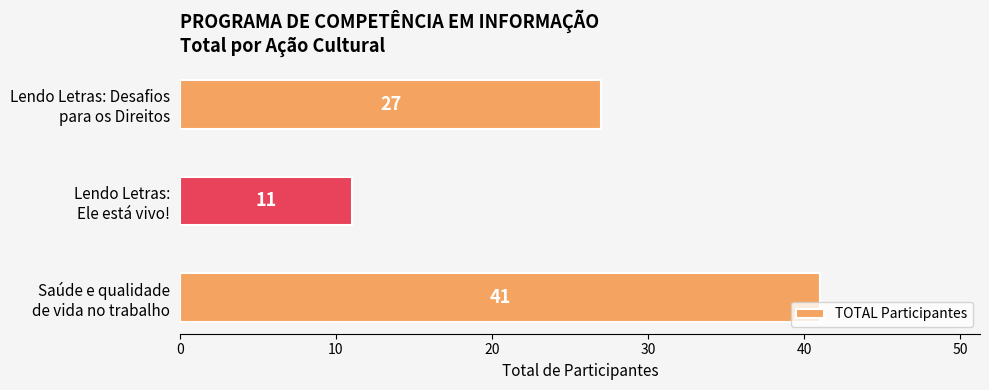

List the labels in order of value, largest first.

Saúde e qualidade
de vida no trabalho, Lendo Letras: Desafios
para os Direitos, Lendo Letras:
Ele está vivo!